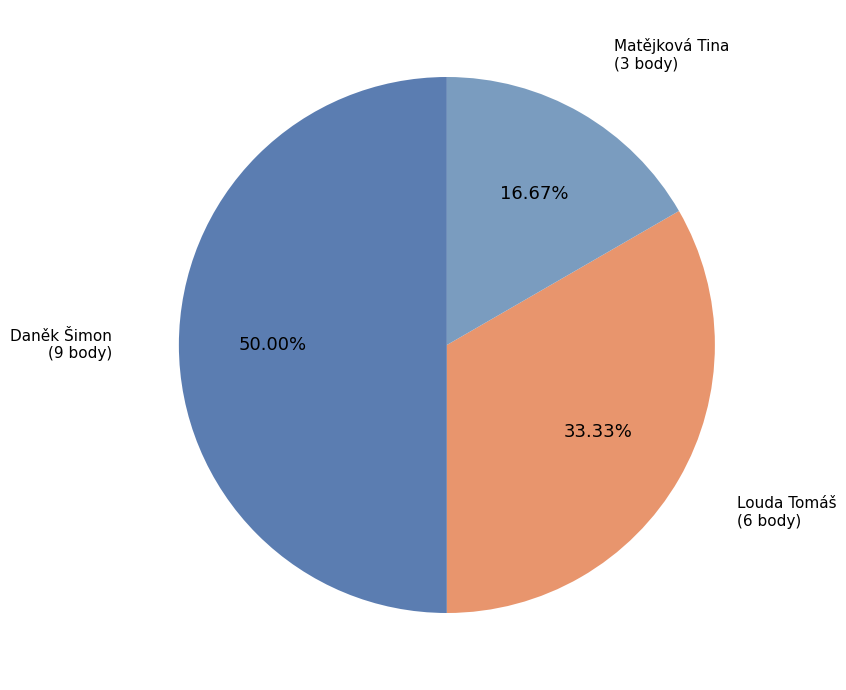

Rank the categories by value from highest to lowest.

Daněk Šimon, Louda Tomáš, Matějková Tina